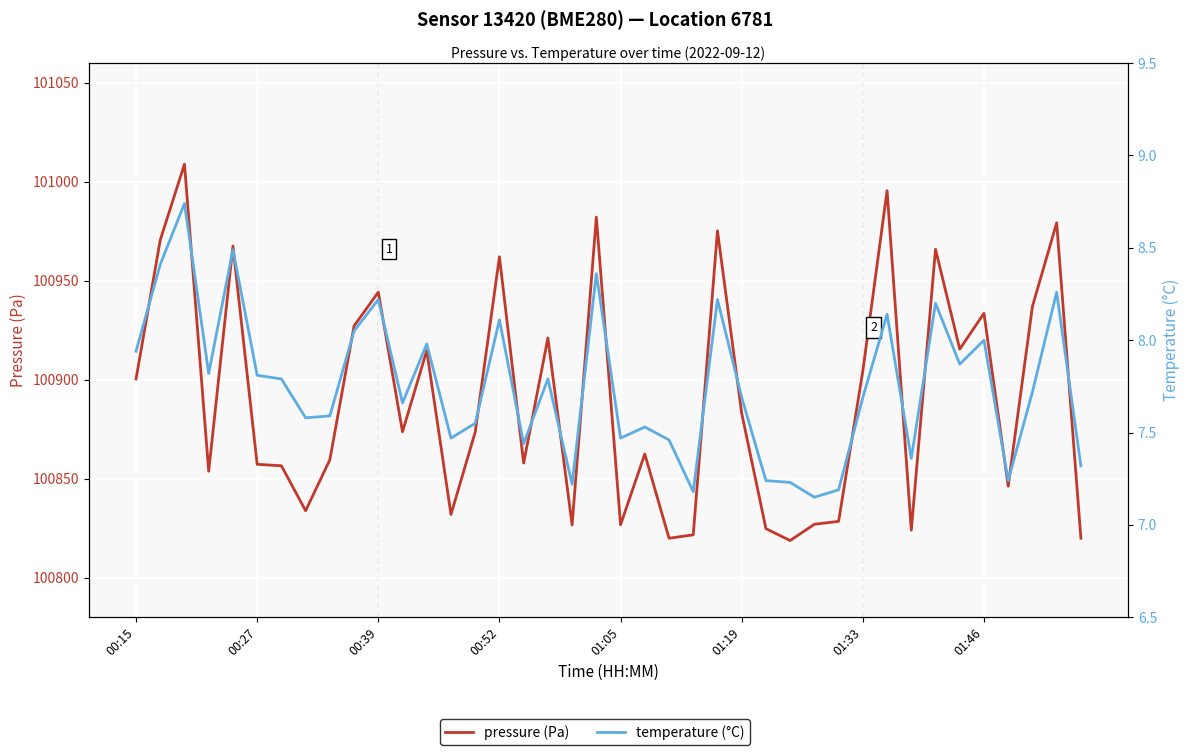

The value of pressure (Pa) at 01:46 is 155347.7. True or false?

False